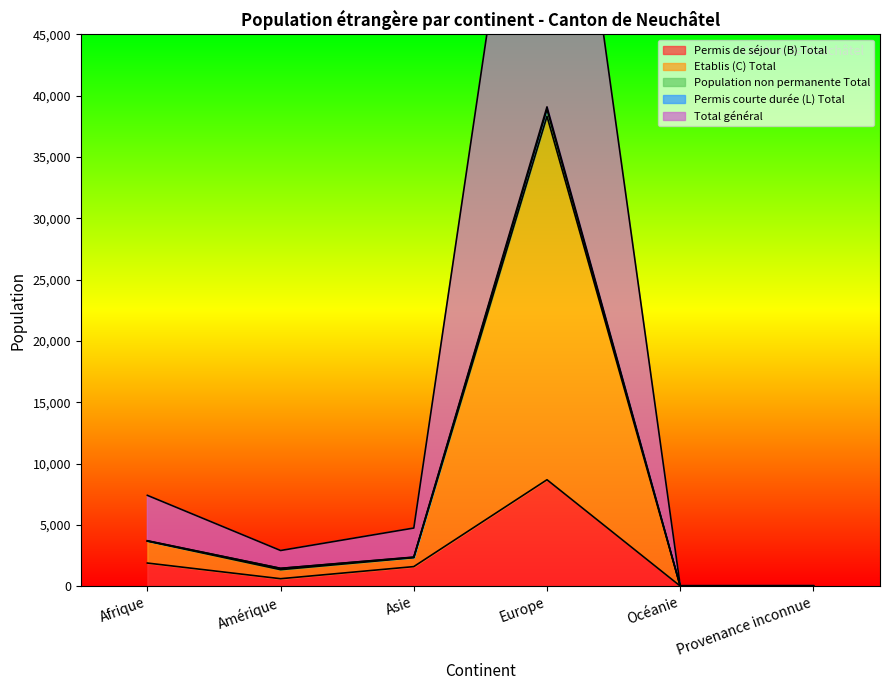

Reading left to right, list all the values displayed in this chart.

Permis de séjour (B) Total: Afrique=1886	Amérique=609	Asie=1596	Europe=8681	Océanie=12	Provenance inconnue=19
Etablis (C) Total: Afrique=3704	Amérique=1455	Asie=2371	Europe=39093	Océanie=22	Provenance inconnue=25
Population non permanente Total: Afrique=7408	Amérique=2910	Asie=4742	Europe=78186	Océanie=44	Provenance inconnue=50
Permis courte durée (L) Total: Afrique=3693	Amérique=1450	Asie=2357	Europe=38893	Océanie=22	Provenance inconnue=25
Total général: Afrique=3674	Amérique=1345	Asie=2328	Europe=38320	Océanie=22	Provenance inconnue=25